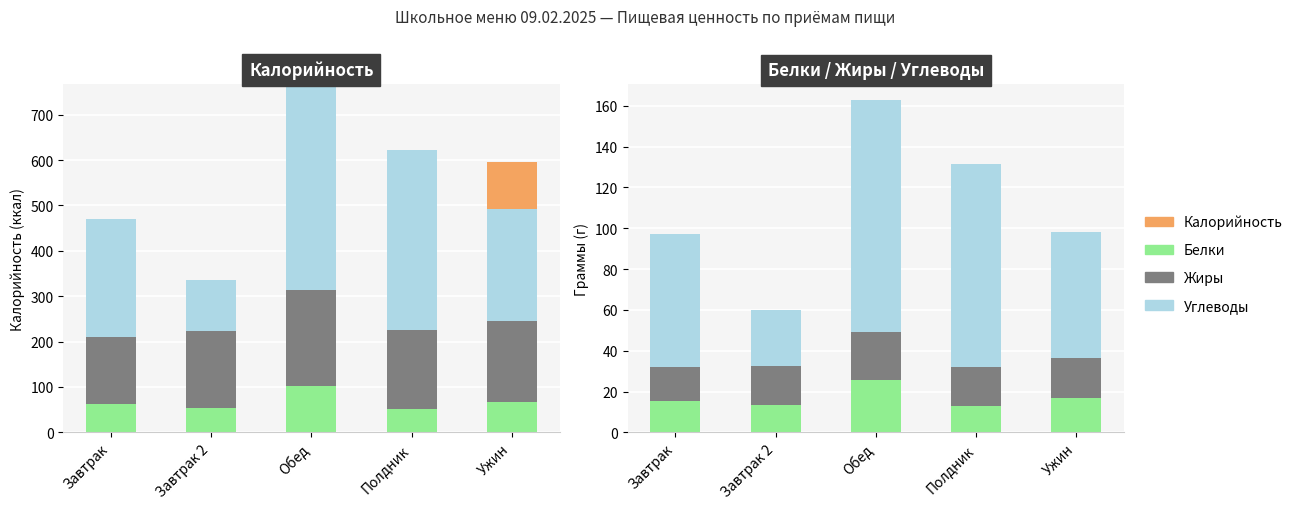

What is the label of the 1st bar from the right?

Ужин